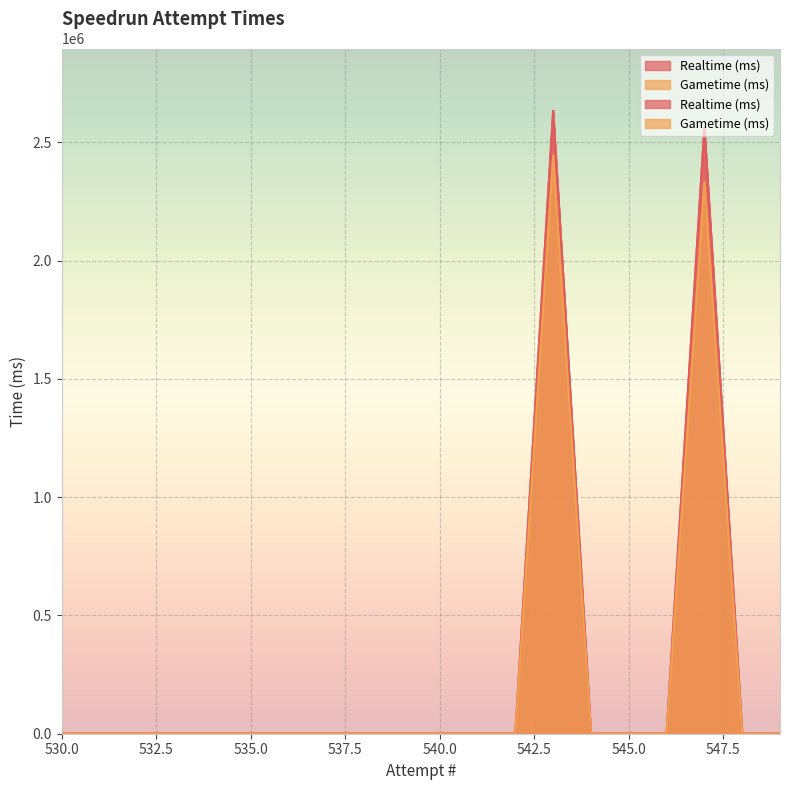

At which category is the sum across all series the highest?

543